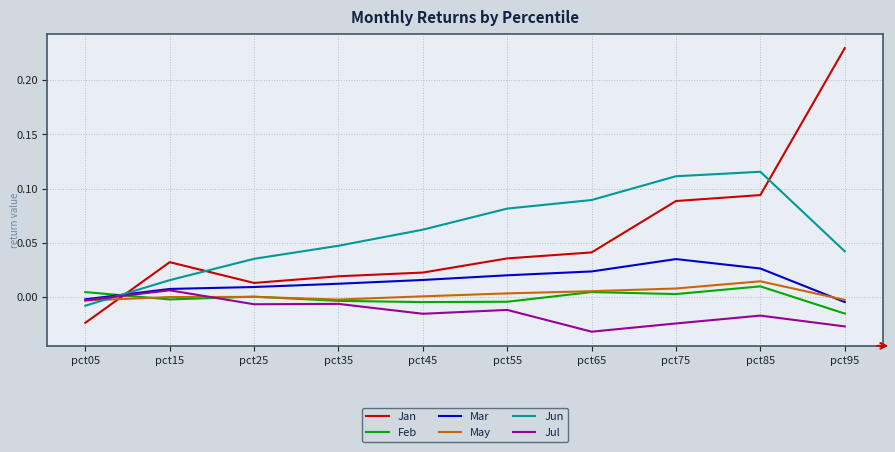

At which category does the chart reach its peak across all series?

pct95